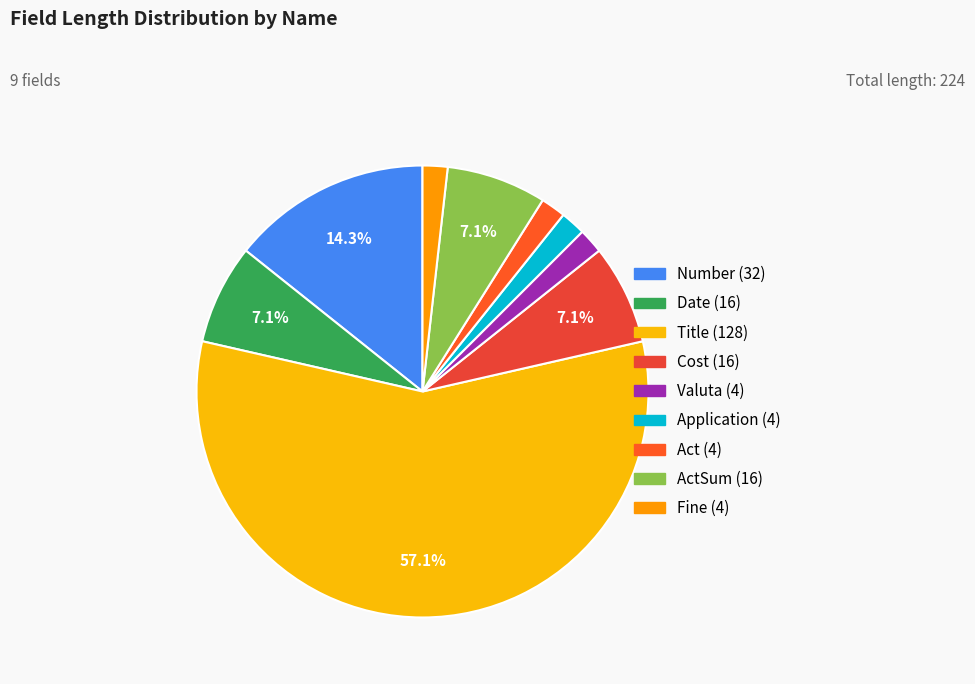

How many slices are in this pie chart?

9